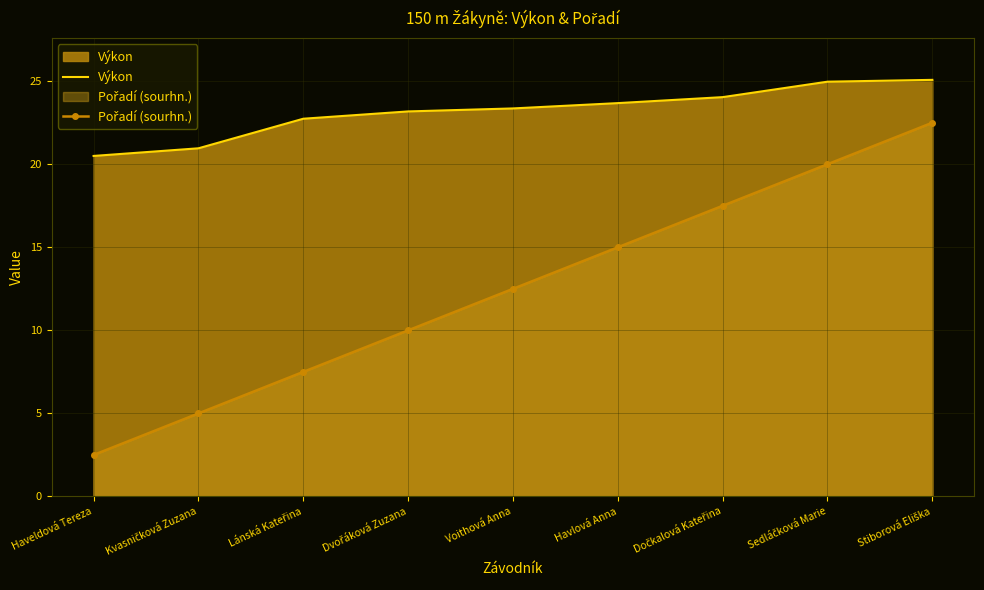

Reading left to right, what are all the values shown in this chart?

Výkon: 20.5	21.0	22.7	23.2	23.4	23.7	24.0	25.0	25.1
Pořadí (sourhn.): 2.5	5.0	7.5	10.0	12.5	15.0	17.5	20.0	22.5